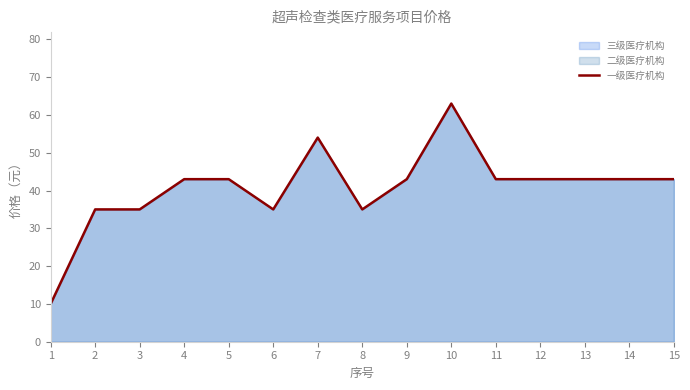

How many categories are shown in the chart?

15